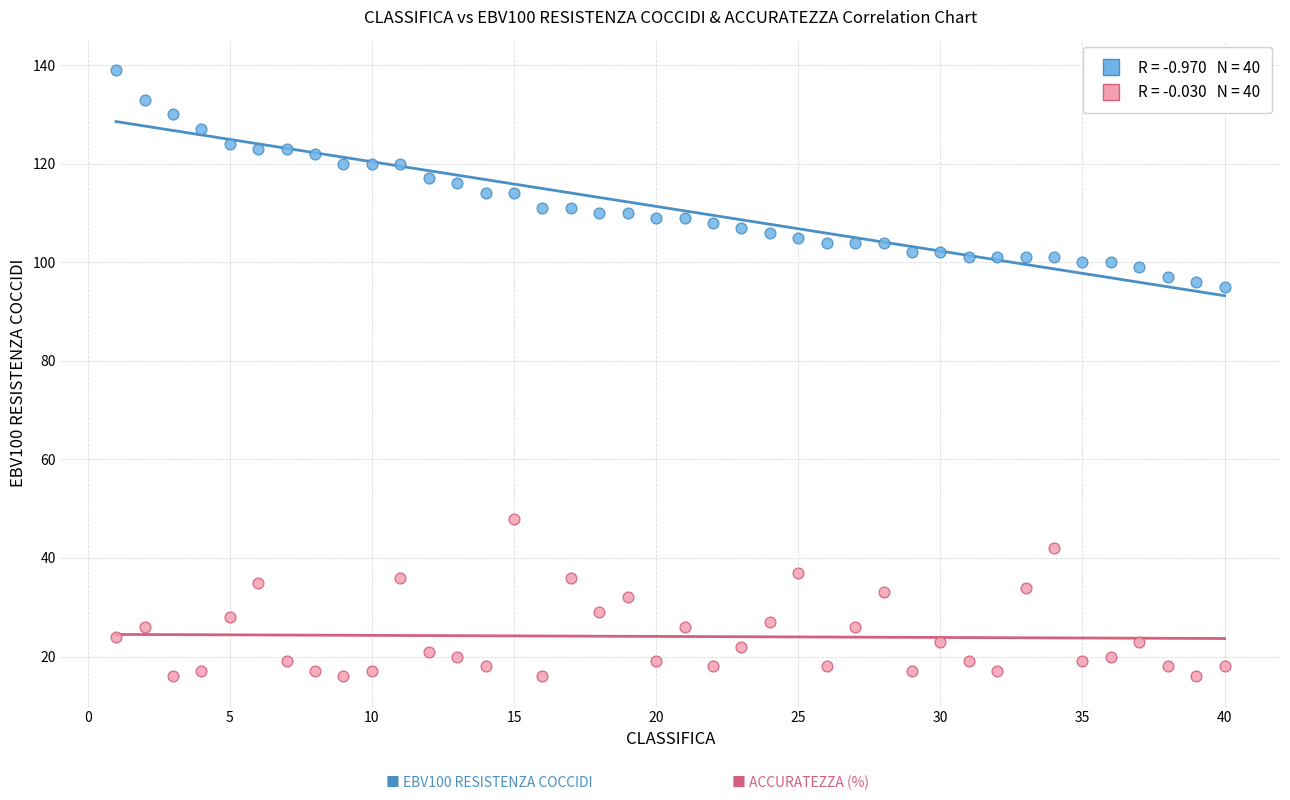

Across all data points, what is the range of X values (max minus min)?

39